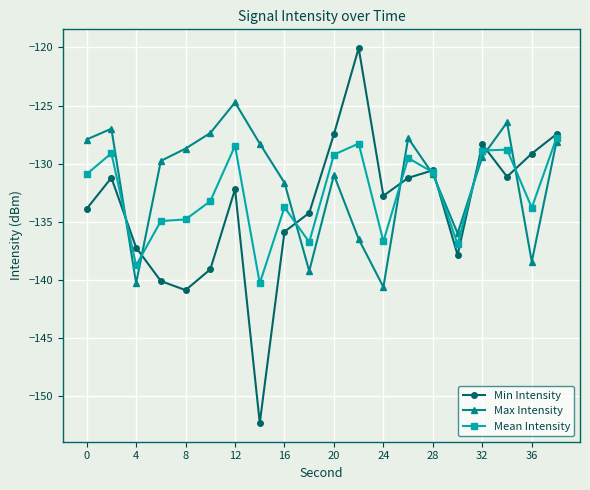

List the series in order of their overall mean, lowest first.

Min Intensity, Mean Intensity, Max Intensity